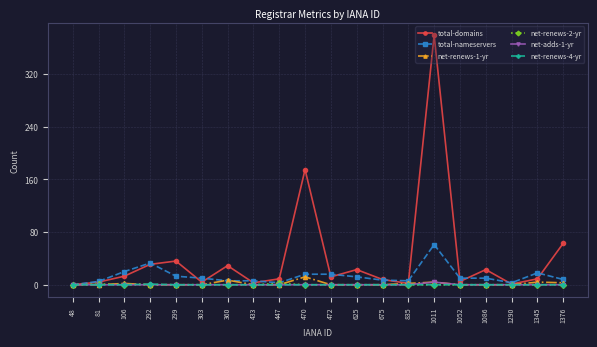

The value of net-adds-1-yr at 360 is 0. True or false?

True